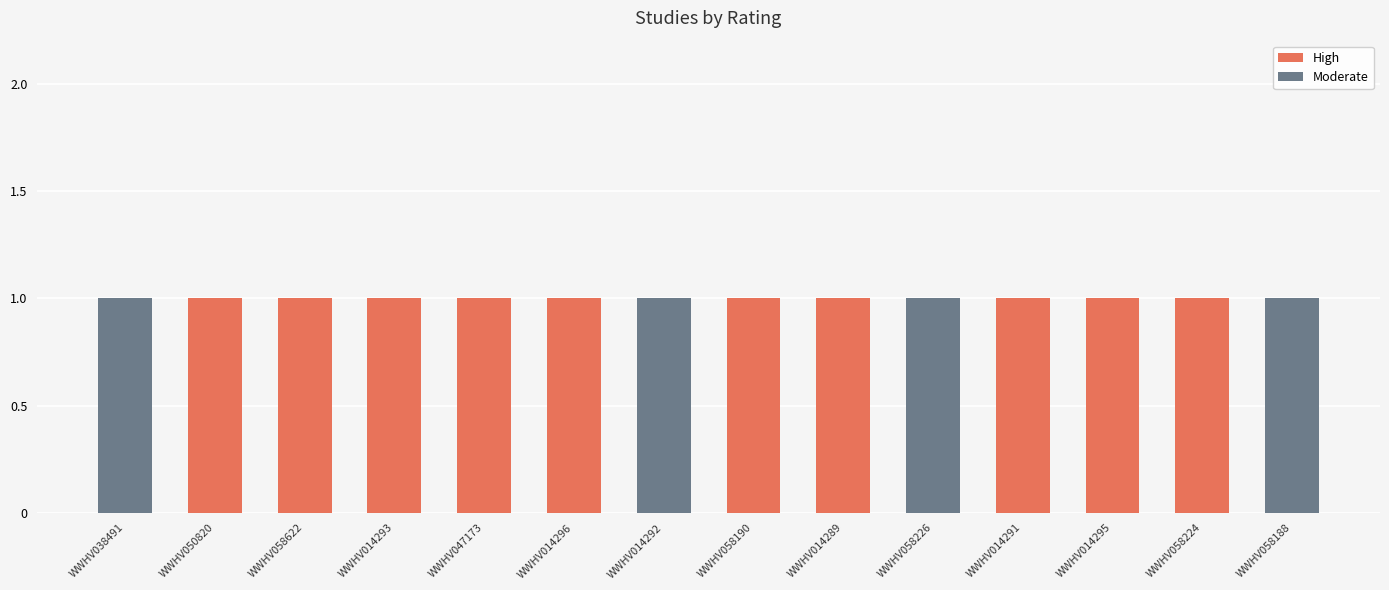

What is the sum of all High values?

10